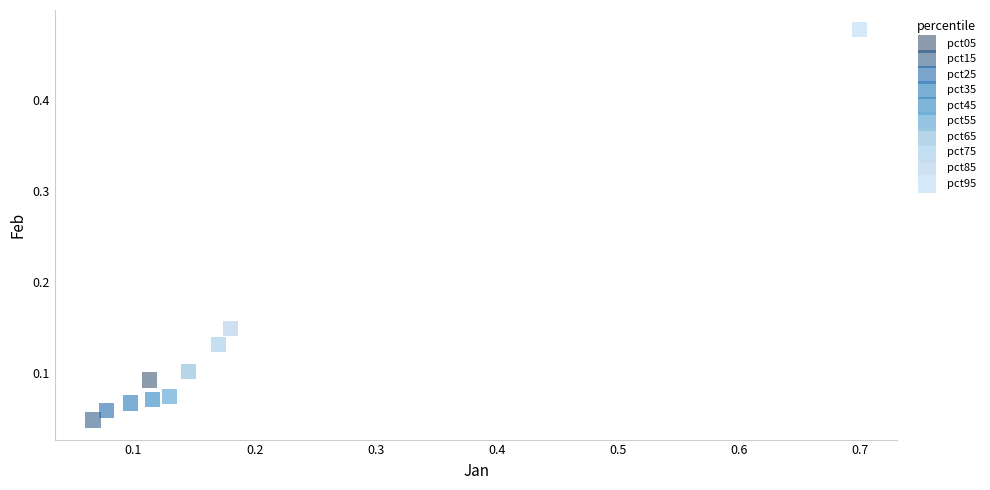

What are all the series names shown in the legend?

pct05, pct15, pct25, pct35, pct45, pct55, pct65, pct75, pct85, pct95